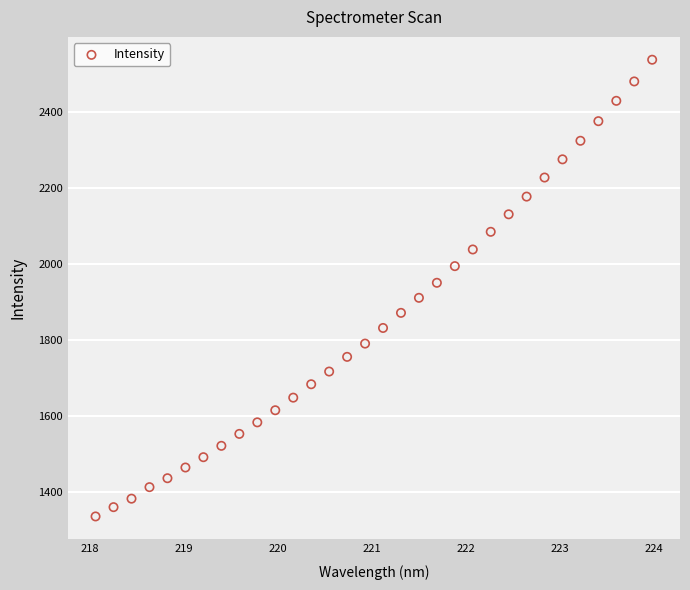

What is the range of X values (max minus min)?

5.9